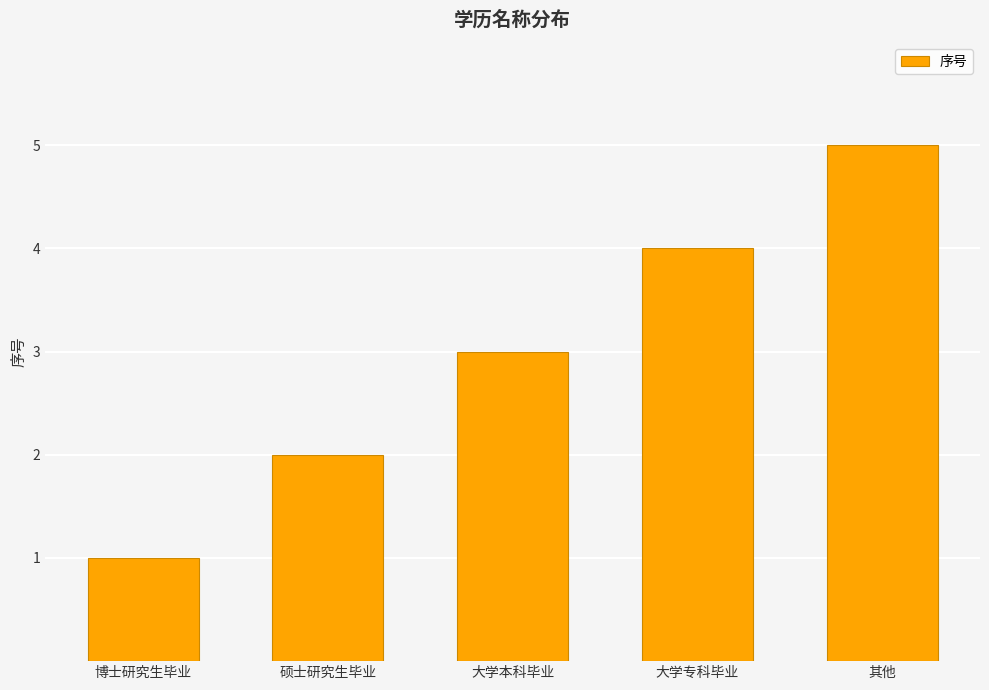

Are the bars horizontal?

No